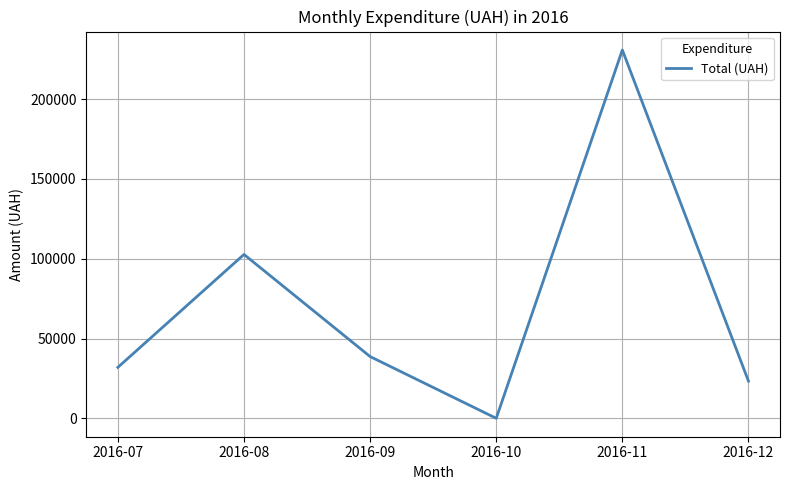

What is the change in value from 2016-09 to 2016-12?

-15392.9